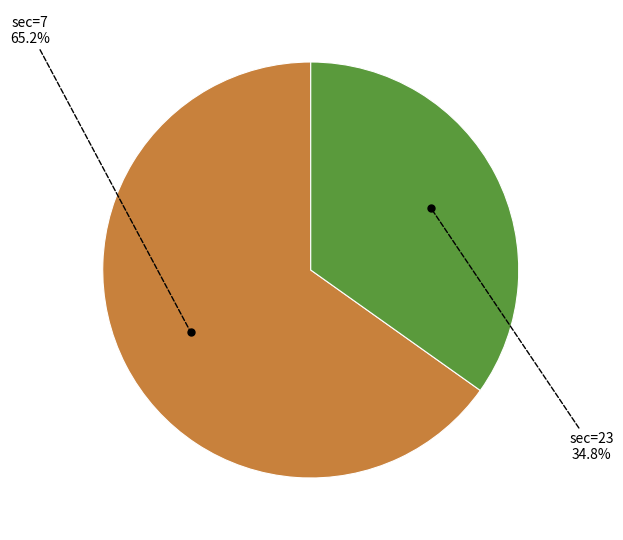

How many segments does this pie chart have?

2